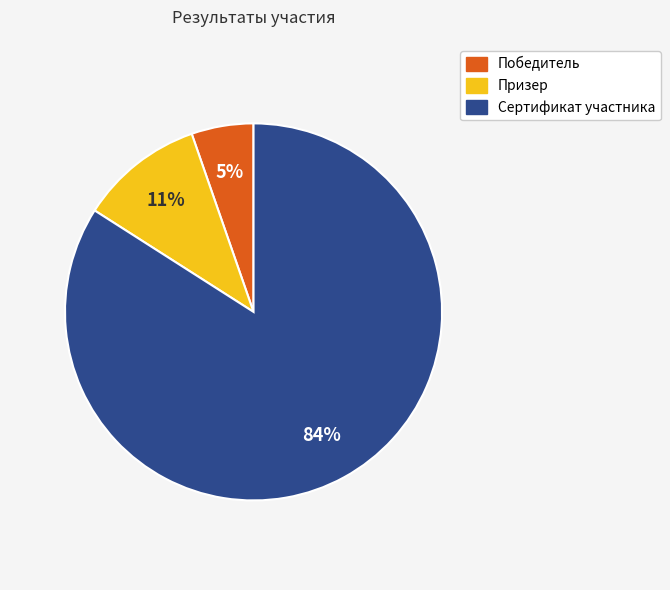

Is there a majority slice in this chart?

Yes